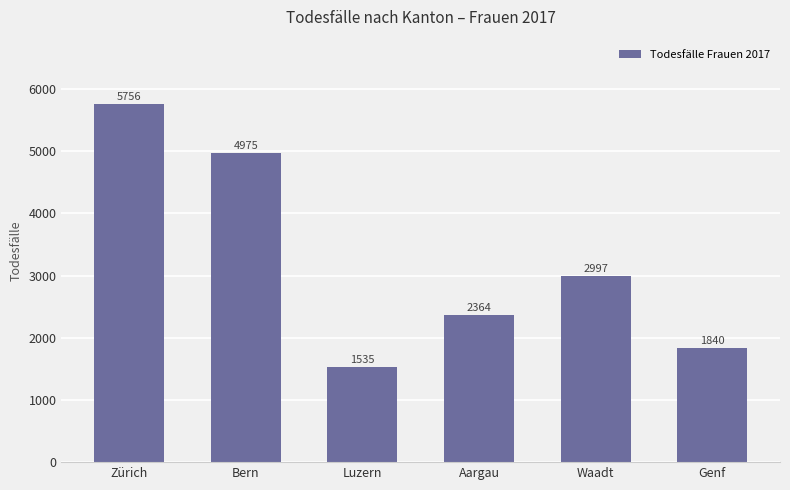

The chart shows a value of 2364 at Aargau. True or false?

True